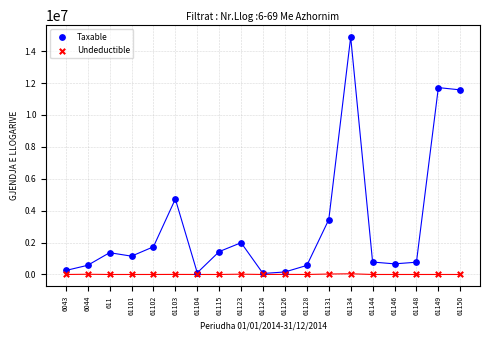

Which series has the widest spread of Y values?

Taxable